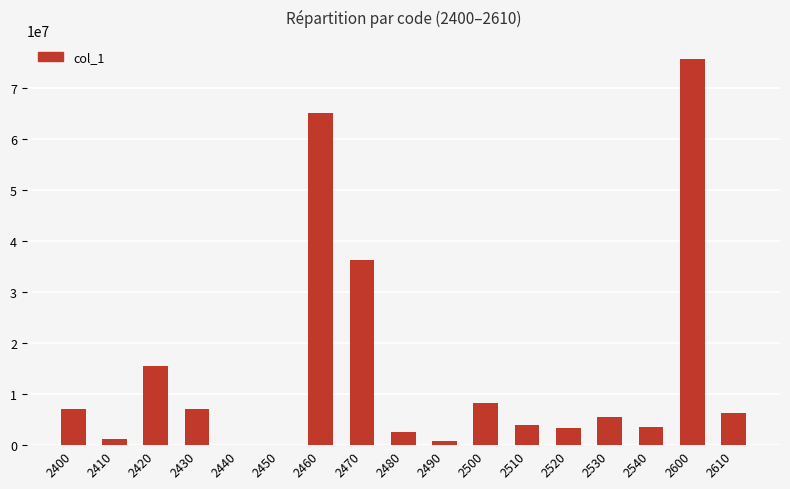

What is the difference between the values at 2510 and 2490?

3236254